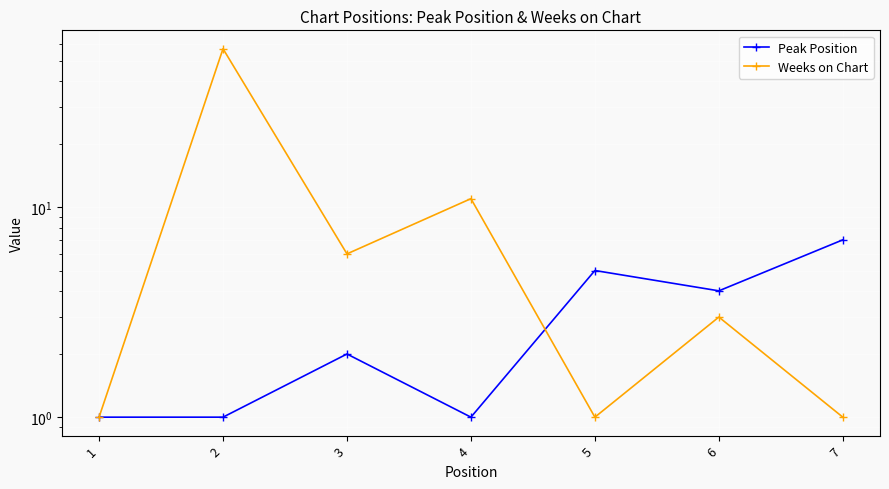

What is the highest value of the Weeks on Chart series?

57